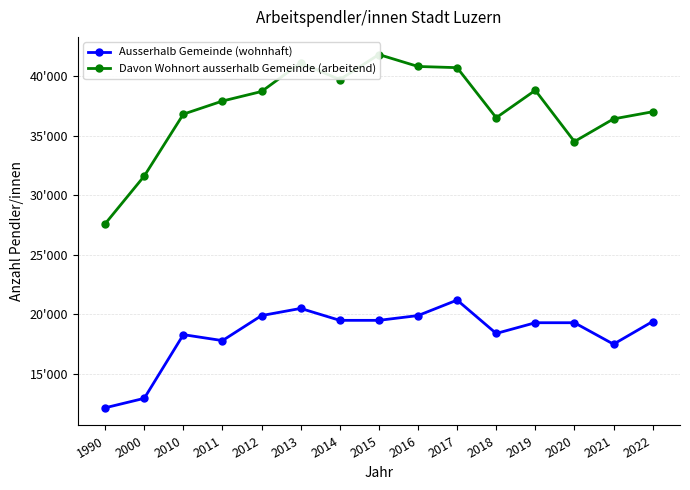

True or false: Ausserhalb Gemeinde (wohnhaft) and Davon Wohnort ausserhalb Gemeinde (arbeitend) intersect in this chart.

False